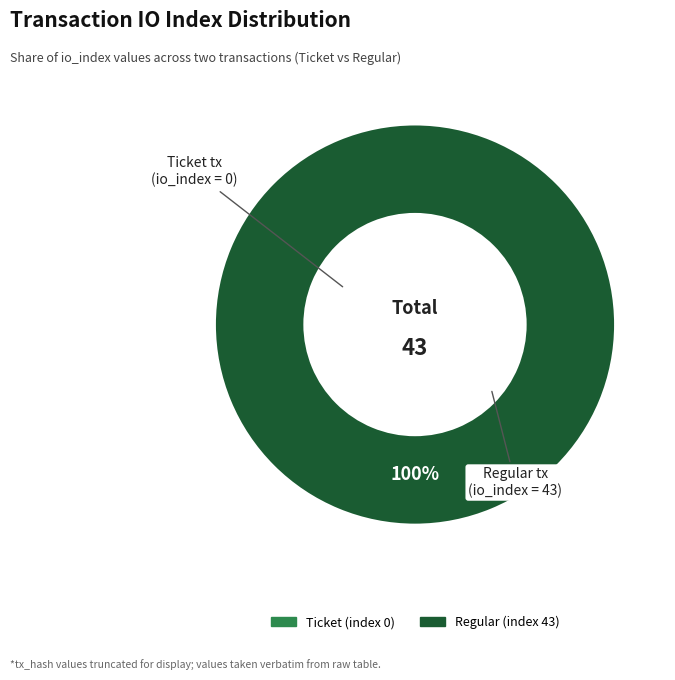

What is the smallest slice in the pie chart?

Ticket (index 0)